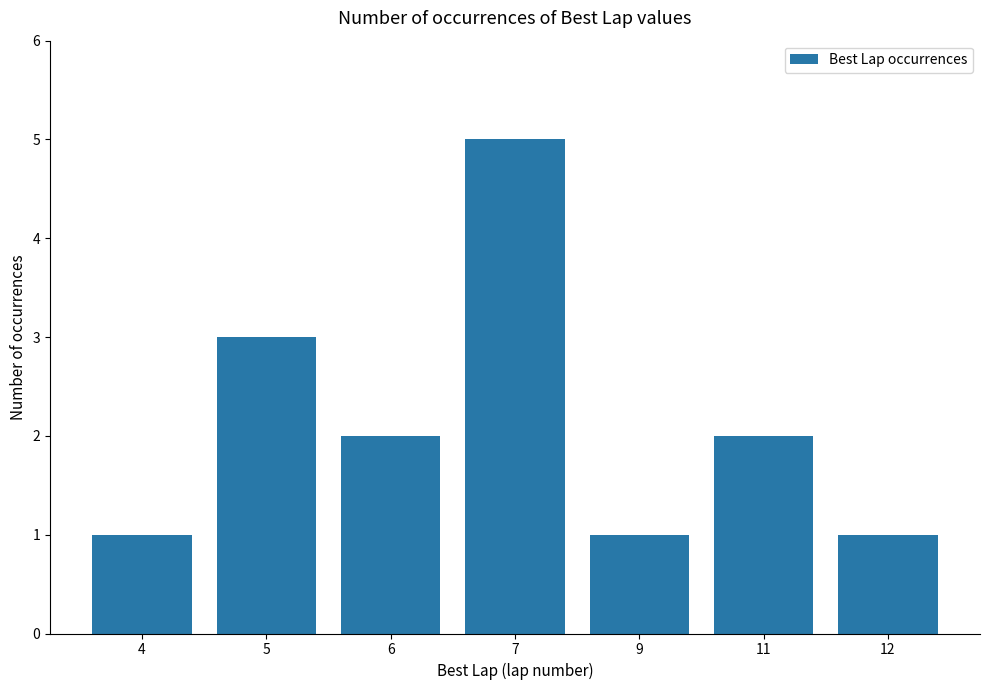

At which label does the data first exceed 2?

5